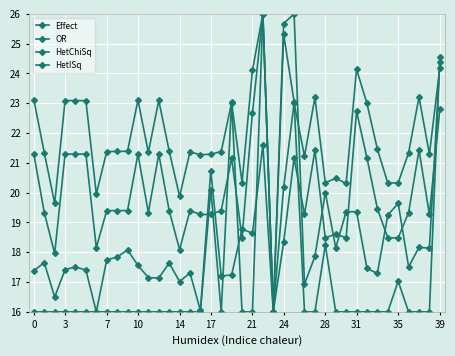

How many data points in Effect are less than 21?

11